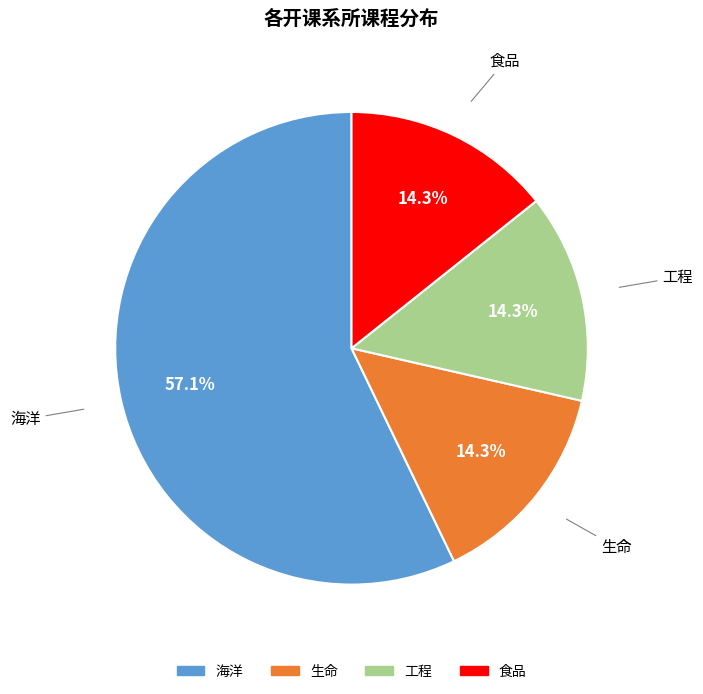

To the nearest percent, what portion does 生命 represent?

14%